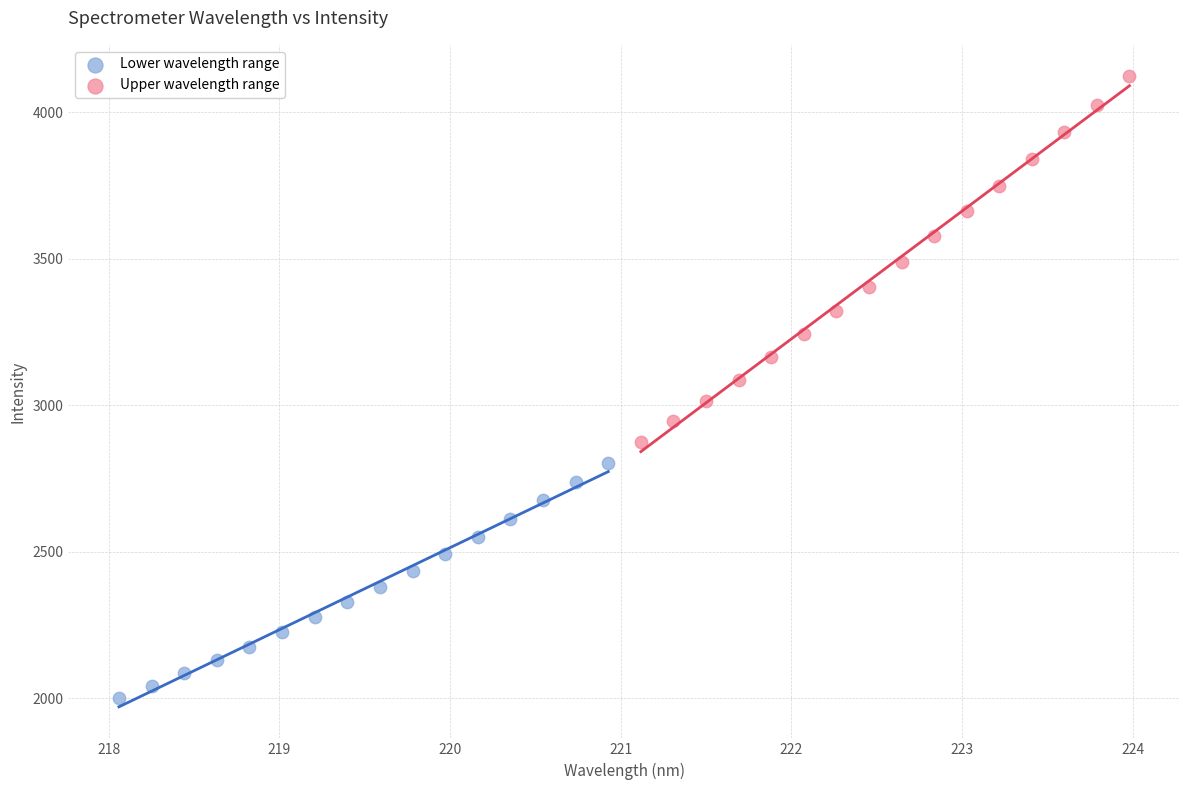

Which series contains the lowest Y value?

Lower wavelength range